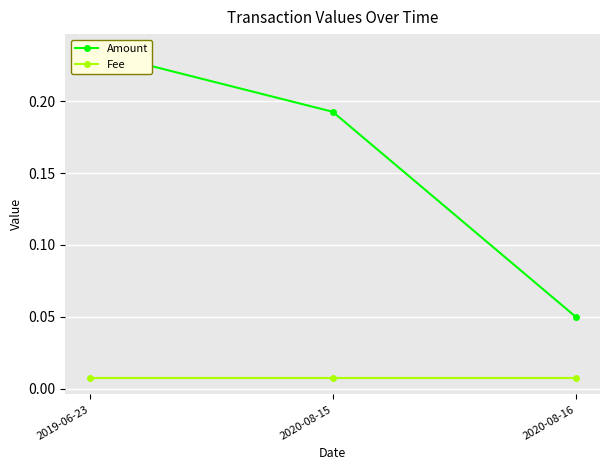

What position from the right is 2020-08-16?

1